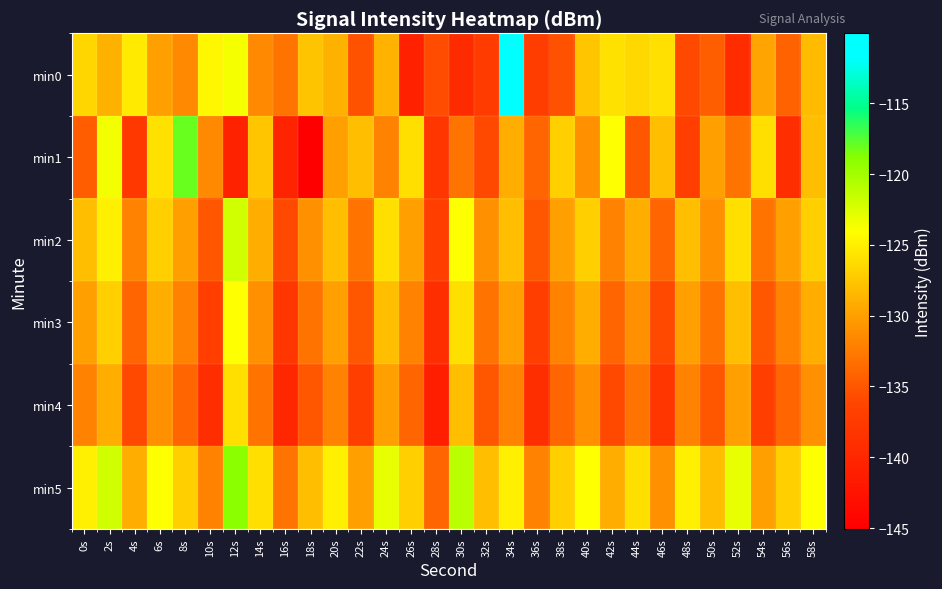

Rank the series by their maximum value, from highest to lowest.

min0, min1, min5, min2, min3, min4